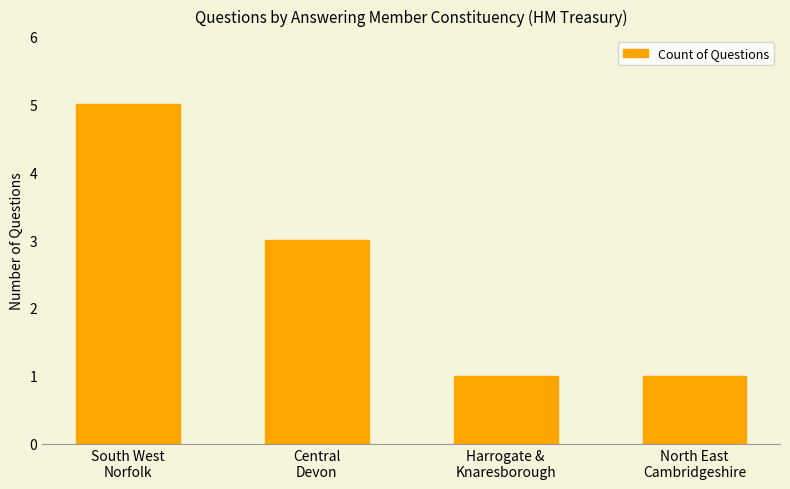

Which label corresponds to the largest value in the chart?

South West
Norfolk